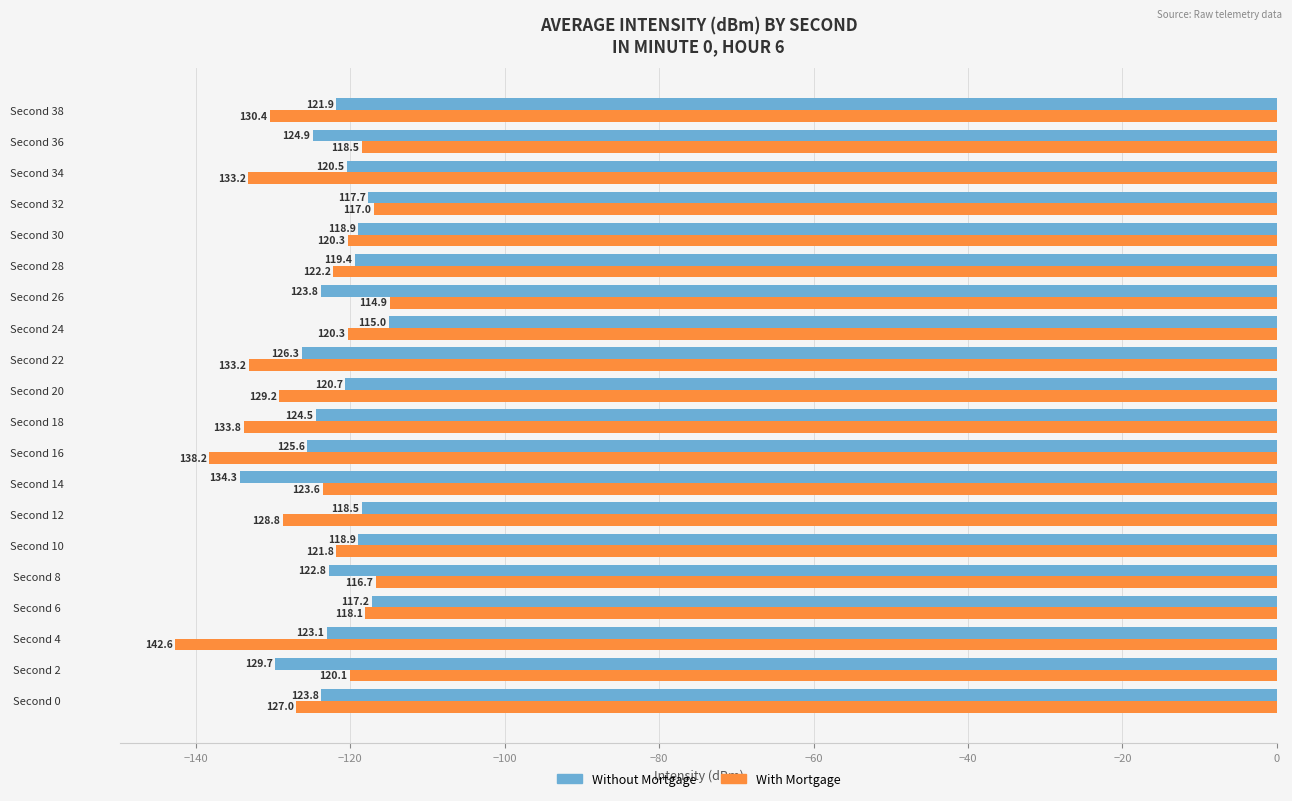

What are all the series names shown in the legend?

Without Mortgage, With Mortgage